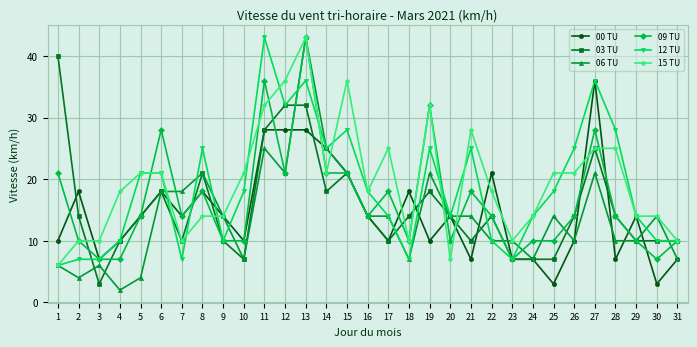

Reading left to right, list all the values displayed in this chart.

00 TU: 10	18	7	10	14	18	14	18	14	10	28	28	28	25	21	14	10	18	10	14	7	21	7	7	3	10	36	7	14	3	7
03 TU: 40	14	3	10	14	18	10	21	10	7	28	32	32	18	21	14	10	14	18	14	10	14	7	7	7	14	25	14	10	10	10
06 TU: 6	4	6	2	4	18	18	21	14	7	25	21	43	25	21	14	14	7	21	14	14	10	10	7	14	10	21	10	10	14	7
09 TU: 21	10	7	7	14	28	14	18	10	10	36	21	43	21	21	14	18	10	32	10	18	14	7	10	10	14	28	14	10	7	10
12 TU: 6	7	7	10	21	21	7	25	10	18	43	32	36	25	28	18	14	7	25	14	25	10	7	14	18	25	36	28	14	10	10
15 TU: 6	10	10	18	21	21	10	14	14	21	32	36	43	21	36	18	25	10	32	7	28	18	10	14	21	21	25	25	14	14	10